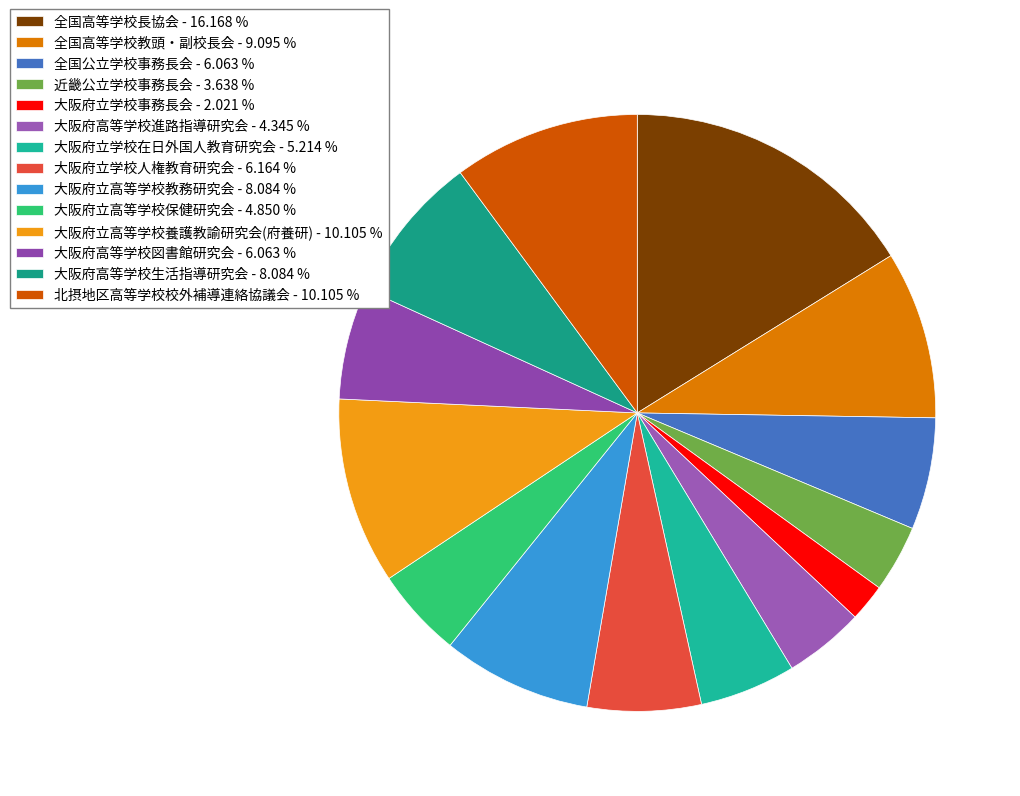

How many segments does this pie chart have?

14